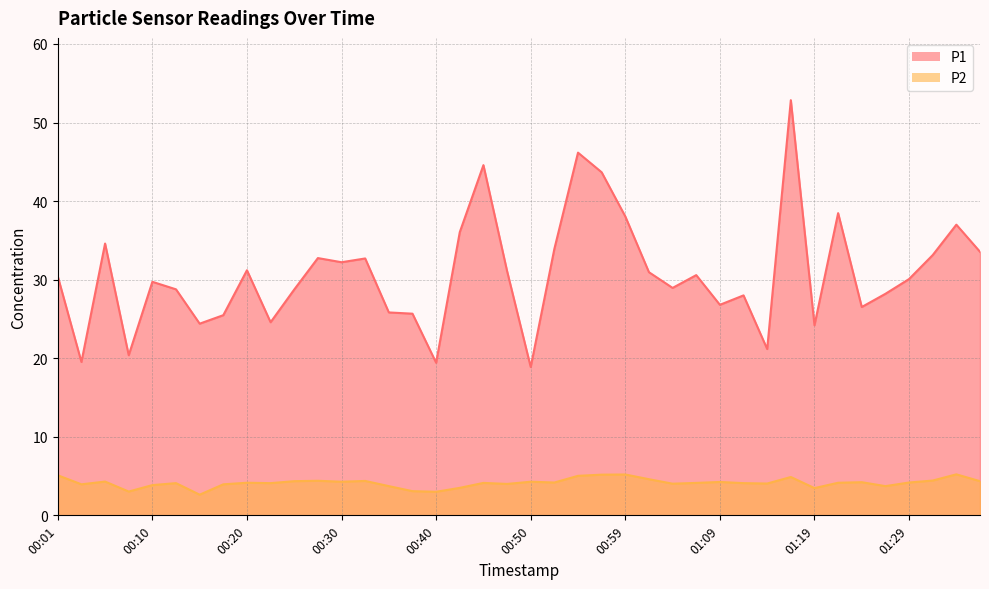

At which label does P1 reach its minimum?

00:50